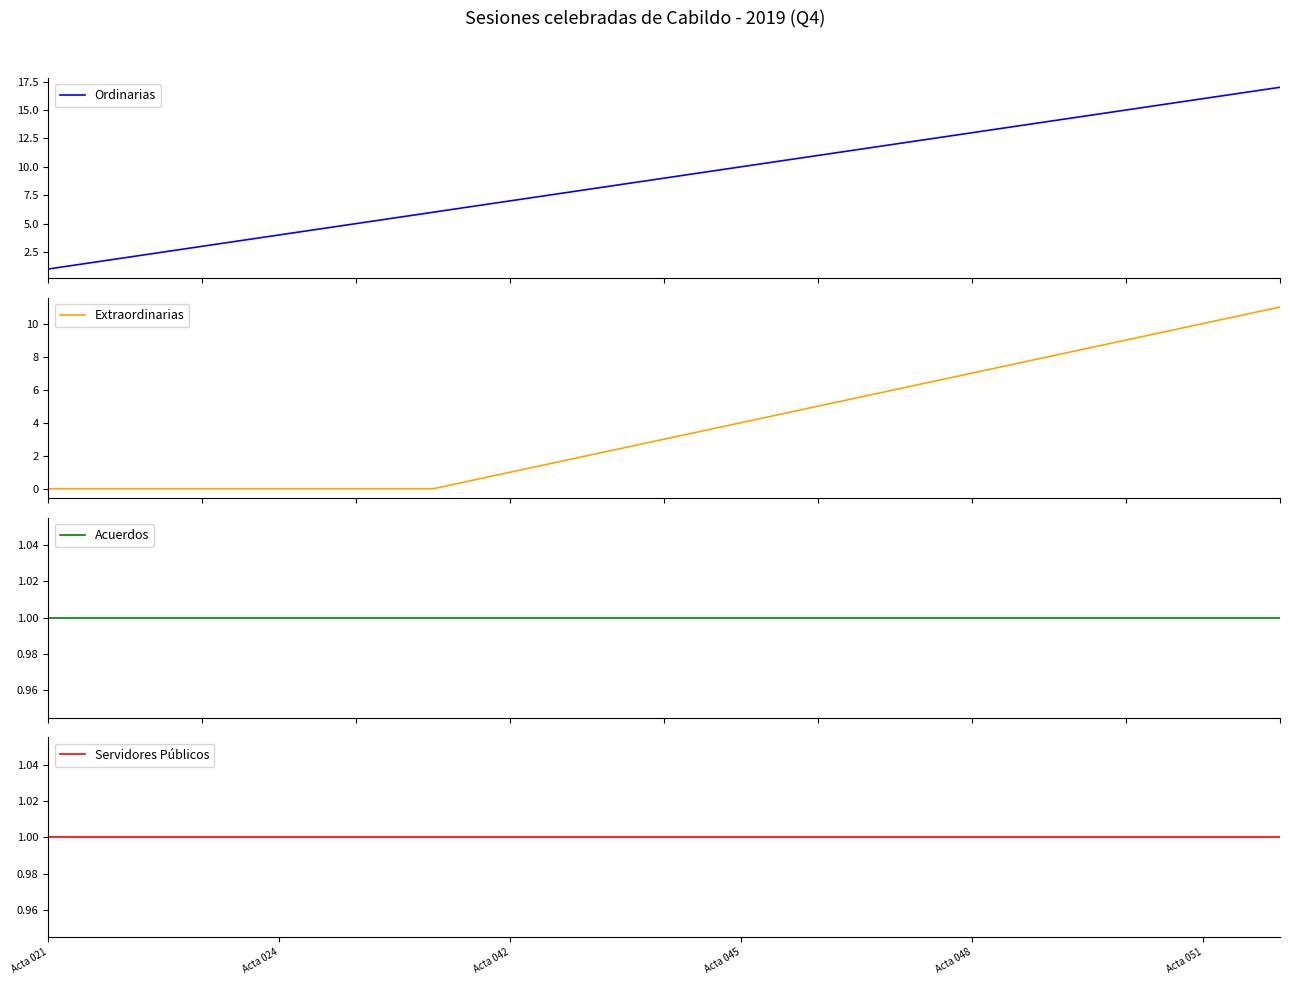

What are all the series names shown in the legend?

Ordinarias, Extraordinarias, Acuerdos, Servidores Públicos